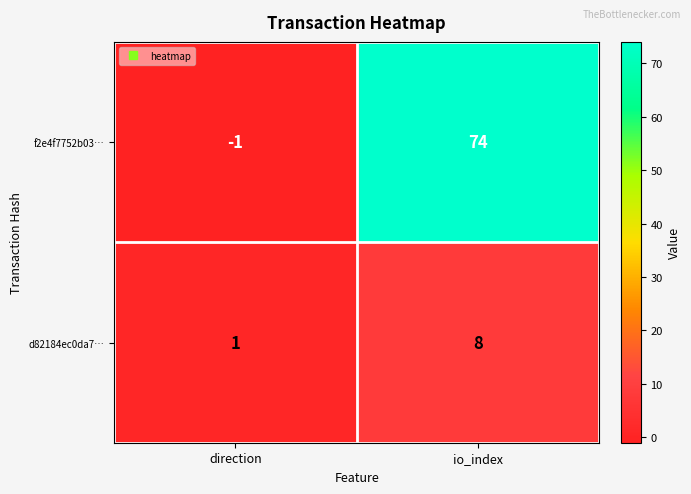

How many series are shown in this chart?

2